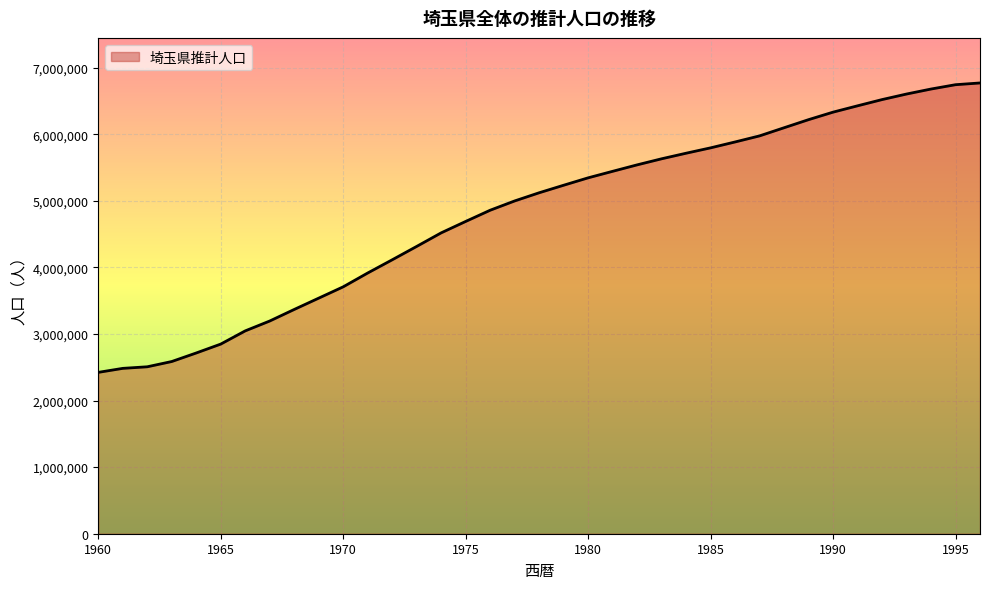

What is the average value?

4807670